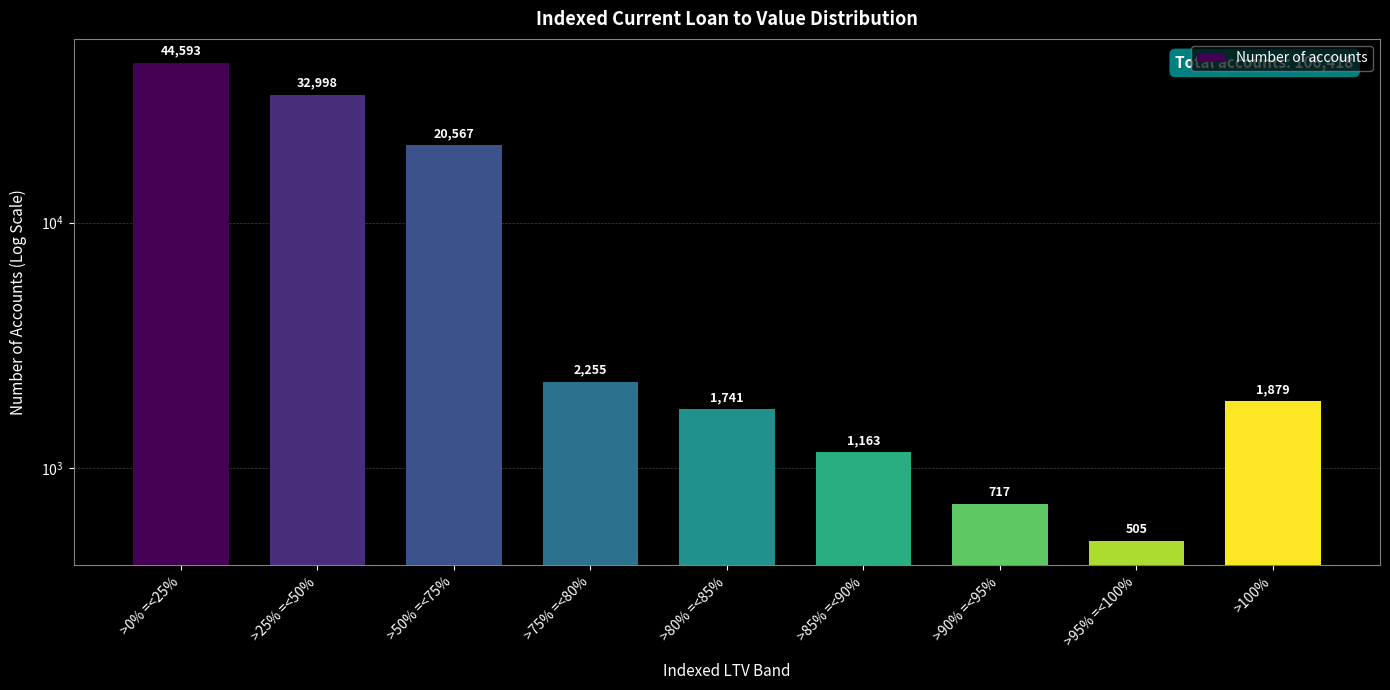

Does the chart contain stacked bars?

No